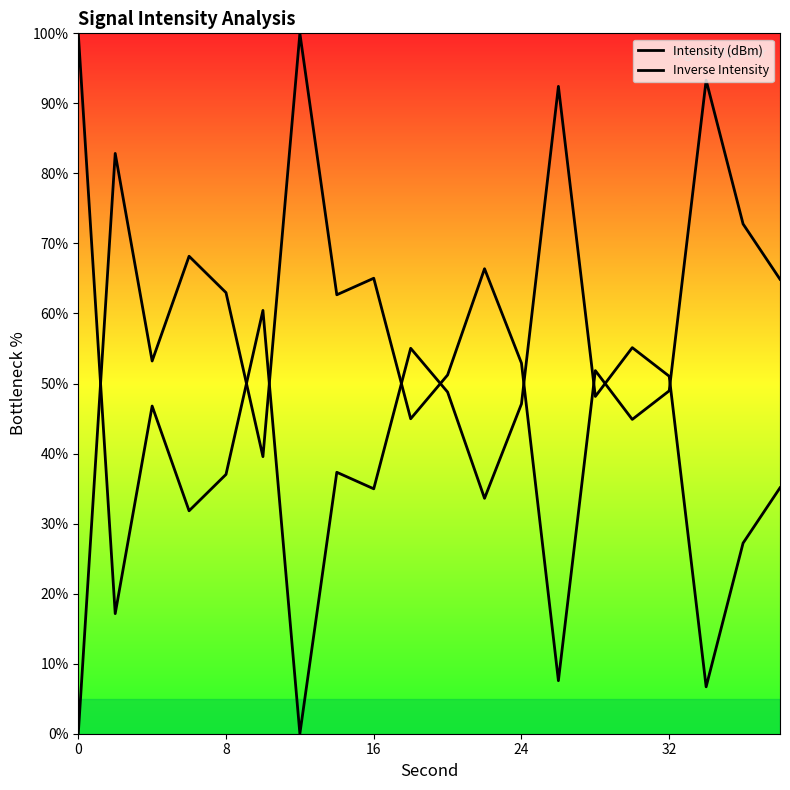

How many series are shown in this chart?

2